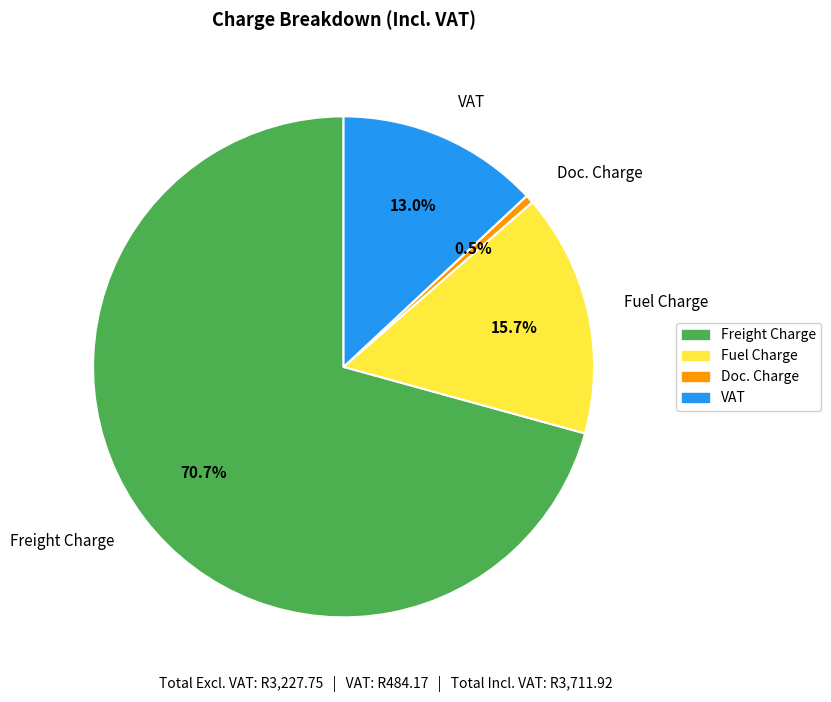

Rank the categories by value from lowest to highest.

Doc. Charge, VAT, Fuel Charge, Freight Charge